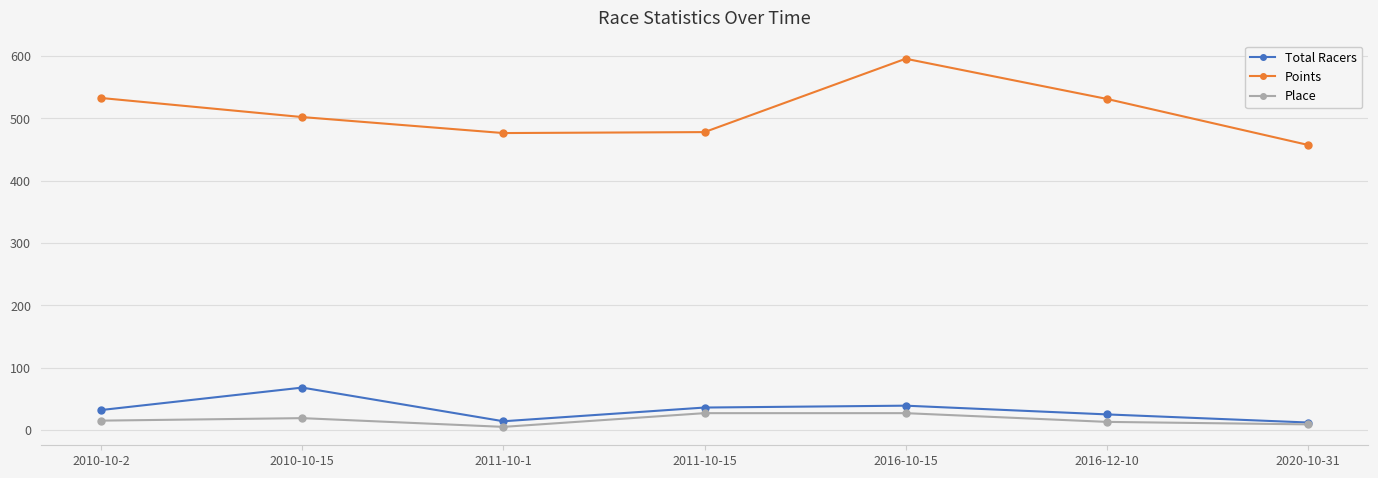

How many lines are shown in the chart?

3